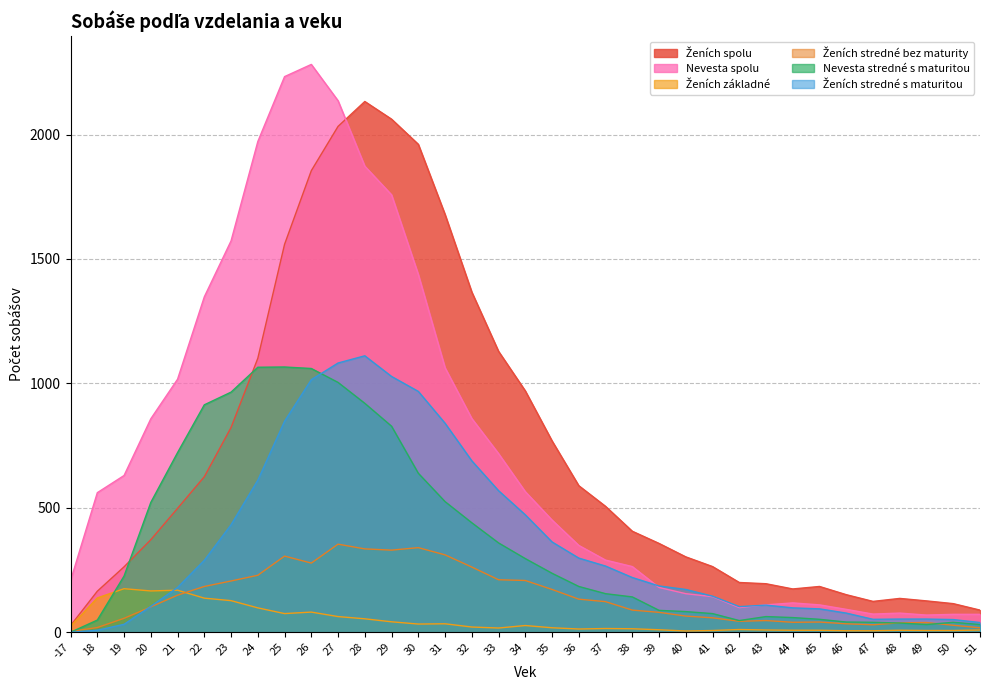

How many lines are shown in the chart?

6